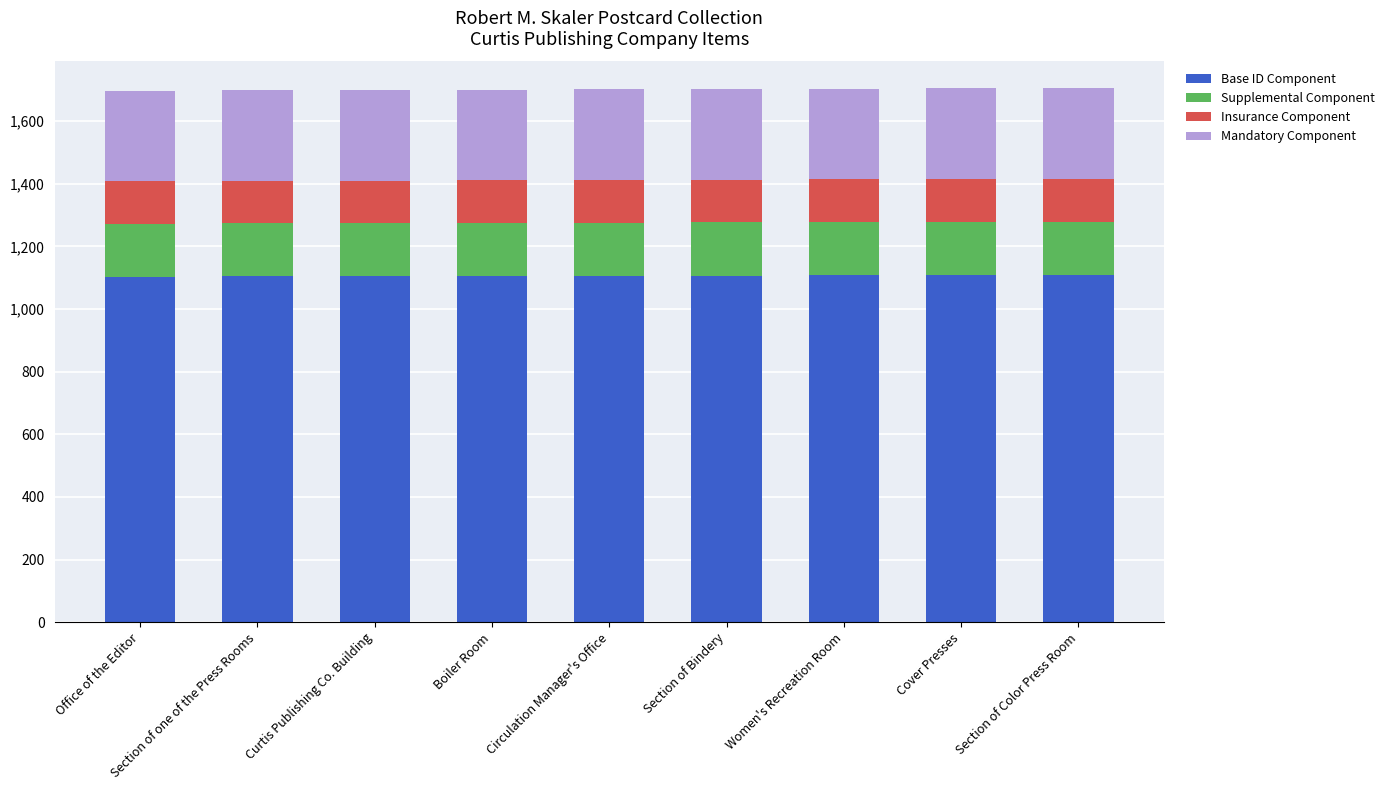

Is it true that Base ID Component equals 1106.3 at Section of Bindery?

True